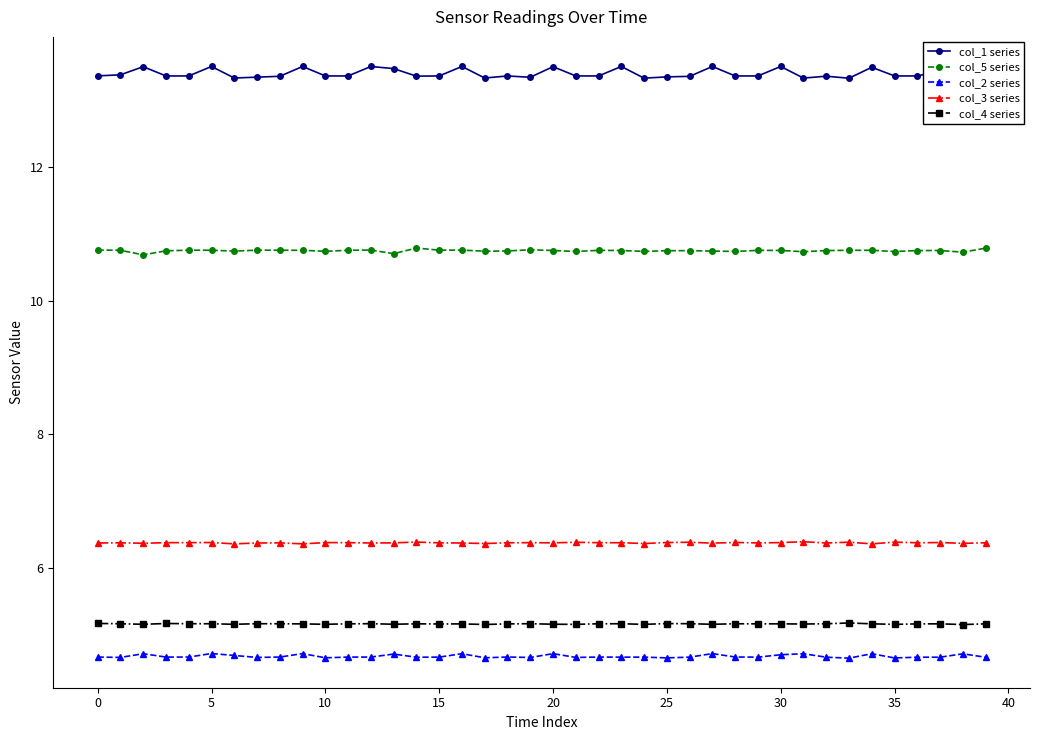

Reading right to left, extract all data points from this chart.

col_1 series: 13.4	13.5	13.4	13.4	13.4	13.5	13.3	13.4	13.3	13.5	13.4	13.4	13.5	13.4	13.4	13.3	13.5	13.4	13.4	13.5	13.3	13.4	13.3	13.5	13.4	13.4	13.5	13.5	13.4	13.4	13.5	13.4	13.3	13.3	13.5	13.4	13.4	13.5	13.4	13.4
col_5 series: 10.8	10.7	10.8	10.7	10.7	10.8	10.8	10.7	10.7	10.8	10.8	10.7	10.7	10.7	10.7	10.7	10.8	10.8	10.7	10.8	10.8	10.7	10.7	10.8	10.8	10.8	10.7	10.8	10.8	10.7	10.8	10.8	10.8	10.7	10.8	10.8	10.7	10.7	10.8	10.8
col_2 series: 4.7	4.7	4.7	4.7	4.6	4.7	4.6	4.7	4.7	4.7	4.7	4.7	4.7	4.7	4.6	4.7	4.7	4.7	4.7	4.7	4.7	4.7	4.6	4.7	4.7	4.7	4.7	4.7	4.7	4.6	4.7	4.7	4.7	4.7	4.7	4.7	4.7	4.7	4.7	4.7
col_3 series: 6.4	6.4	6.4	6.4	6.4	6.4	6.4	6.4	6.4	6.4	6.4	6.4	6.4	6.4	6.4	6.4	6.4	6.4	6.4	6.4	6.4	6.4	6.4	6.4	6.4	6.4	6.4	6.4	6.4	6.4	6.4	6.4	6.4	6.4	6.4	6.4	6.4	6.4	6.4	6.4
col_4 series: 5.2	5.1	5.2	5.2	5.1	5.2	5.2	5.2	5.2	5.2	5.2	5.2	5.2	5.2	5.2	5.1	5.2	5.2	5.1	5.2	5.2	5.2	5.1	5.2	5.2	5.2	5.2	5.2	5.2	5.2	5.2	5.2	5.2	5.2	5.2	5.2	5.2	5.2	5.2	5.2